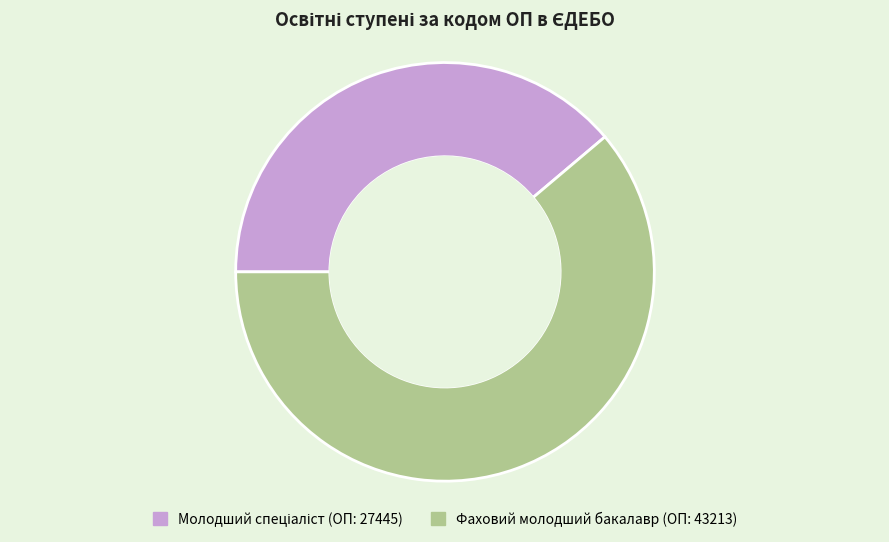

True or false: Фаховий молодший бакалавр accounts for 61% of the total.

True